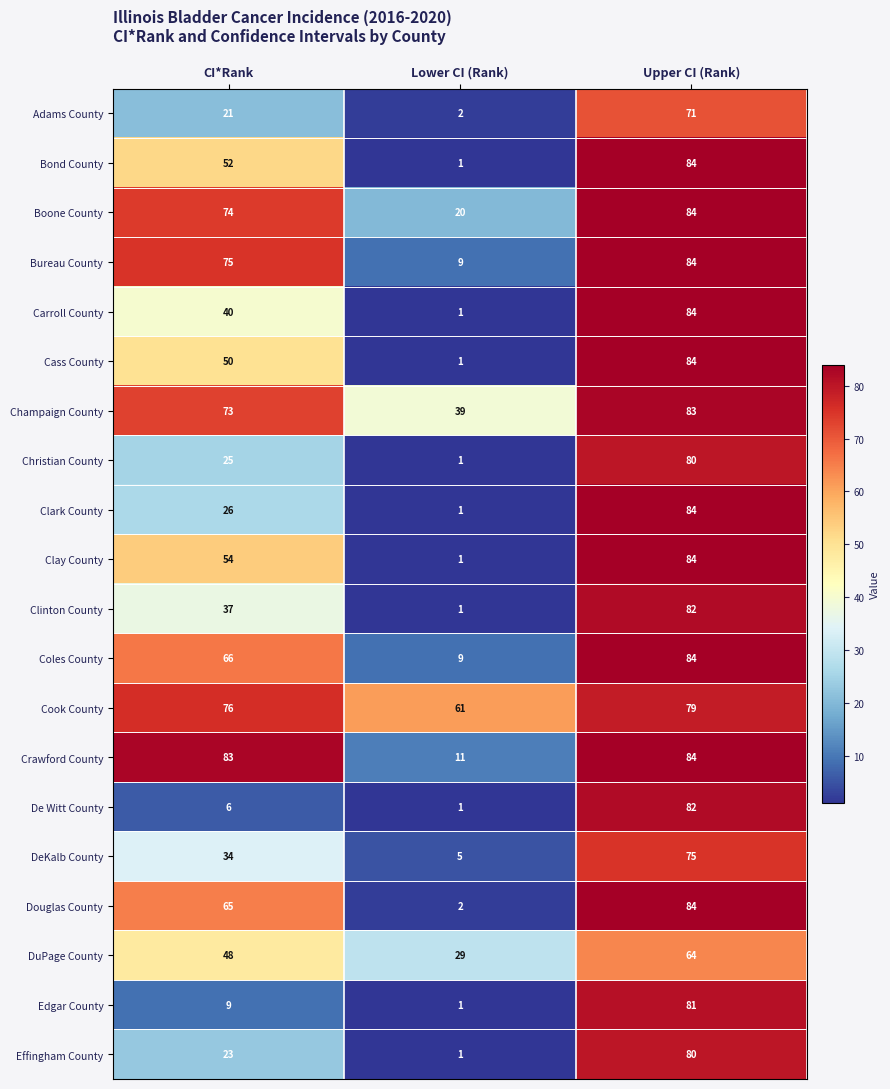

How many distinct data groups are displayed?

20